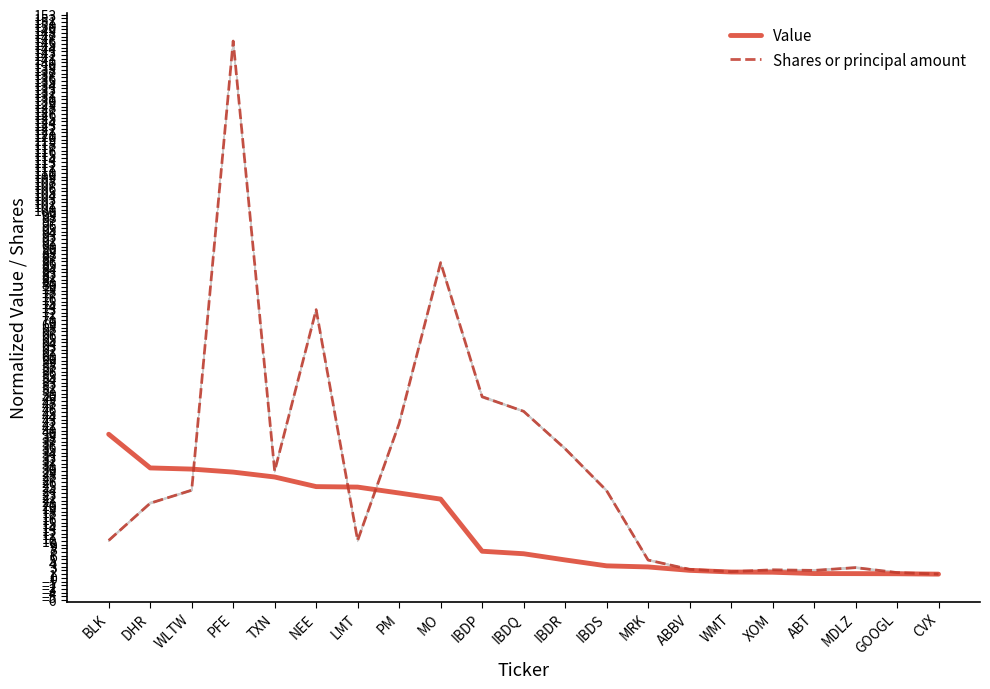

Where do Value and Shares or principal amount first cross each other?

WLTW and PFE